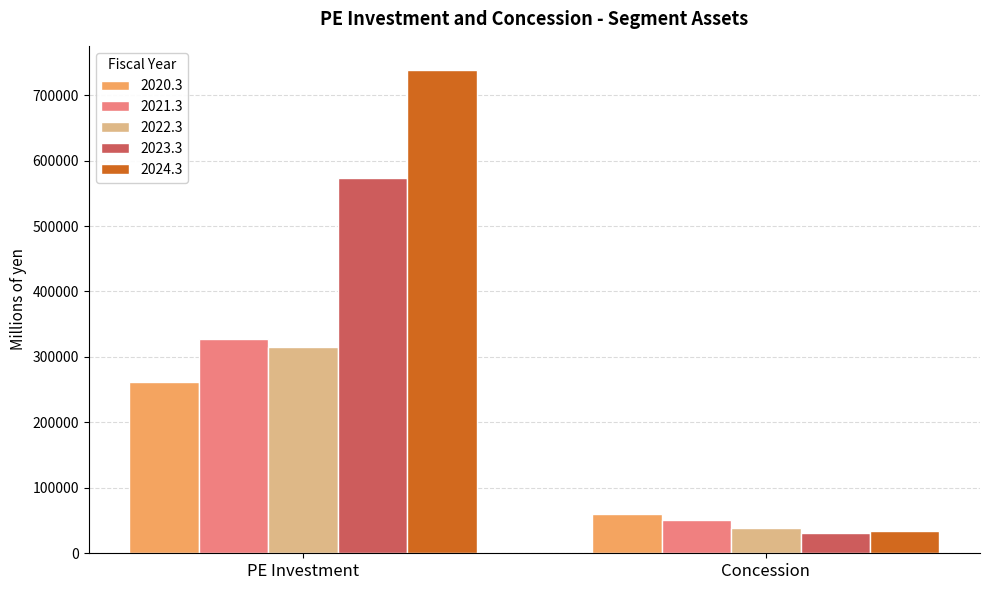

Reading left to right, transcribe all the data shown in this chart.

2020.3: PE Investment=262413	Concession=60109
2021.3: PE Investment=328092	Concession=50606
2022.3: PE Investment=315014	Concession=38567
2023.3: PE Investment=573845	Concession=31626
2024.3: PE Investment=738361	Concession=34473